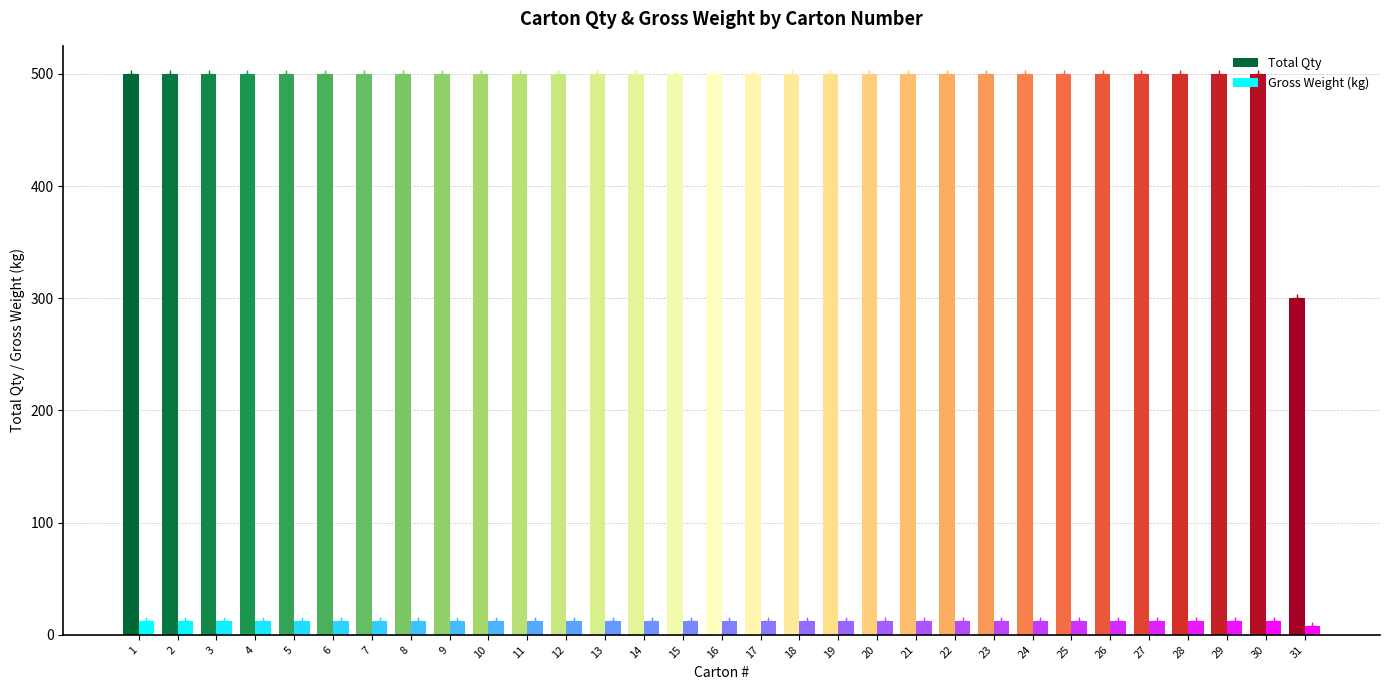

What is the value of the Total Qty bar at the 29th from the left?

500.0